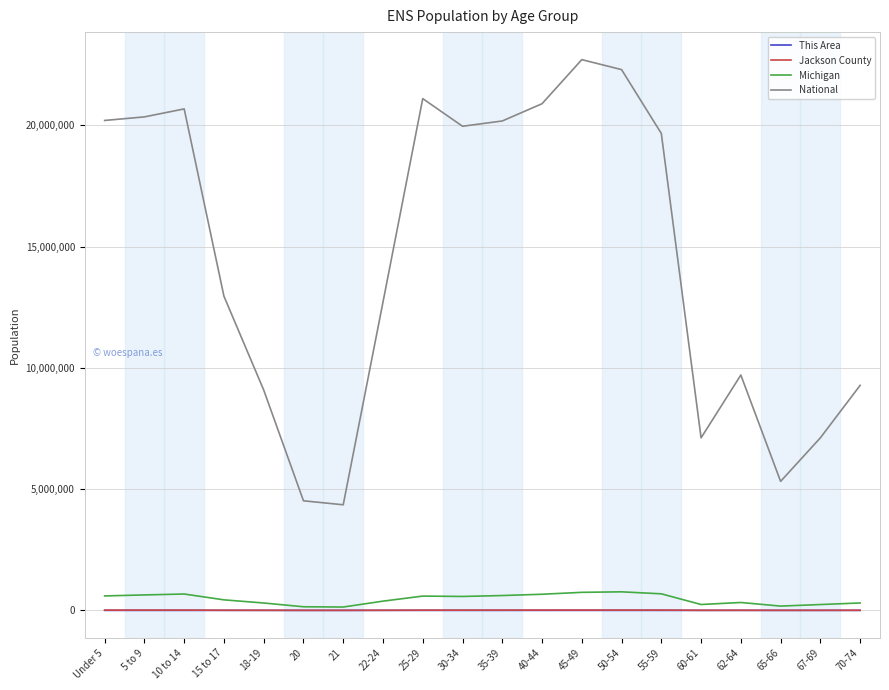

Is it true that National equals 12777368 at 67-69?

False